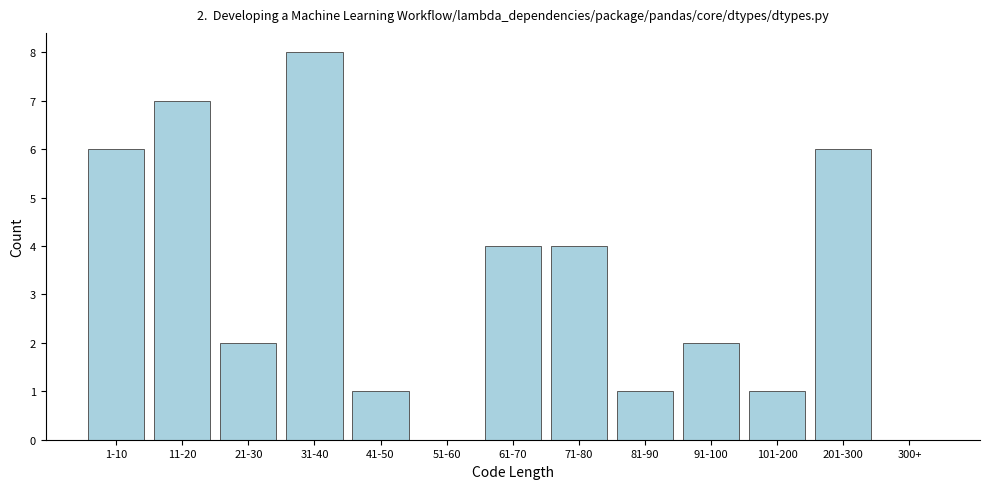

Reading right to left, what are all the values shown in this chart?

300+=0	201-300=6	101-200=1	91-100=2	81-90=1	71-80=4	61-70=4	51-60=0	41-50=1	31-40=8	21-30=2	11-20=7	1-10=6